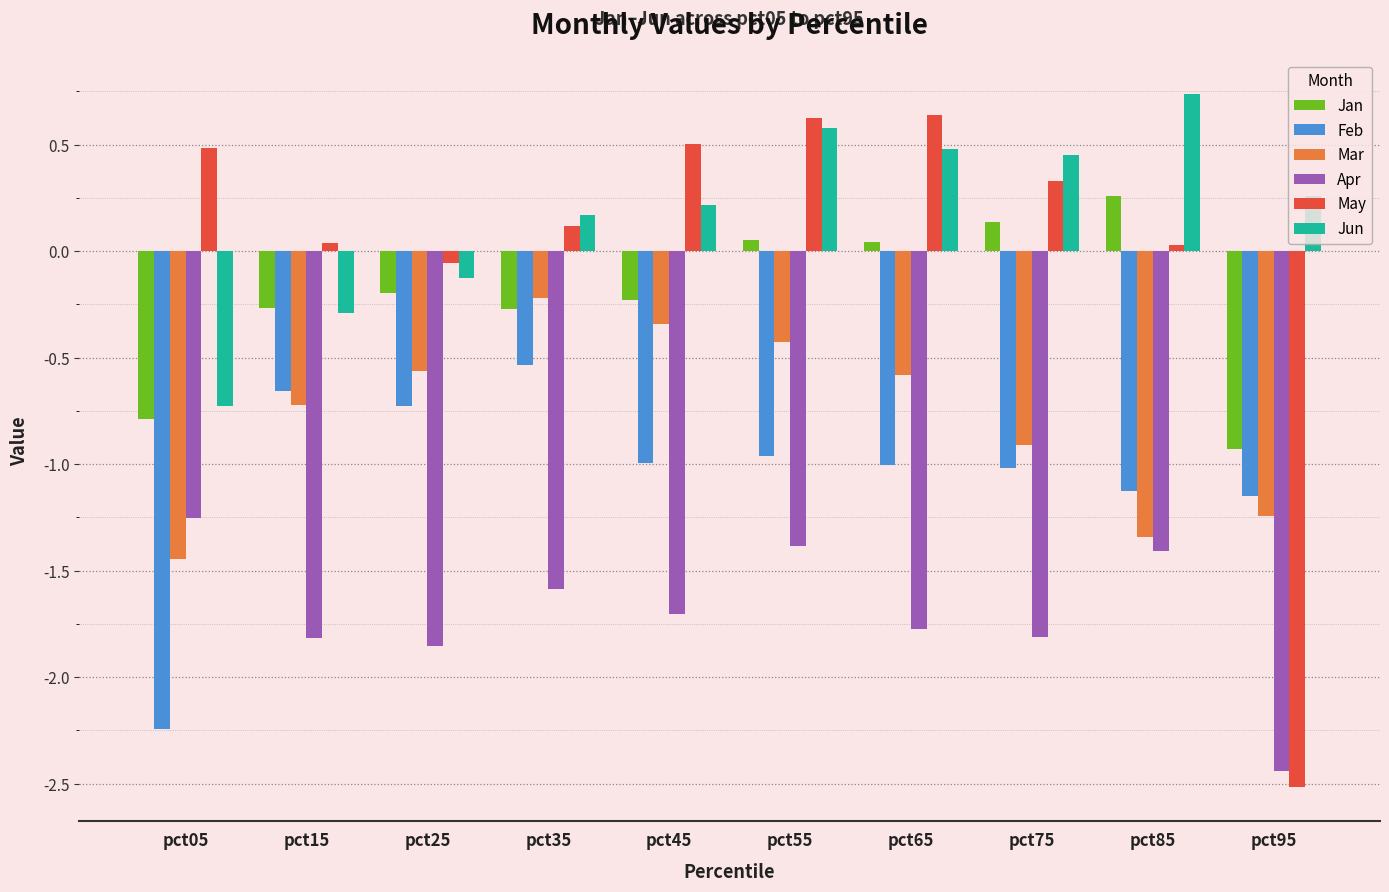

Count the number of data series in this chart.

6